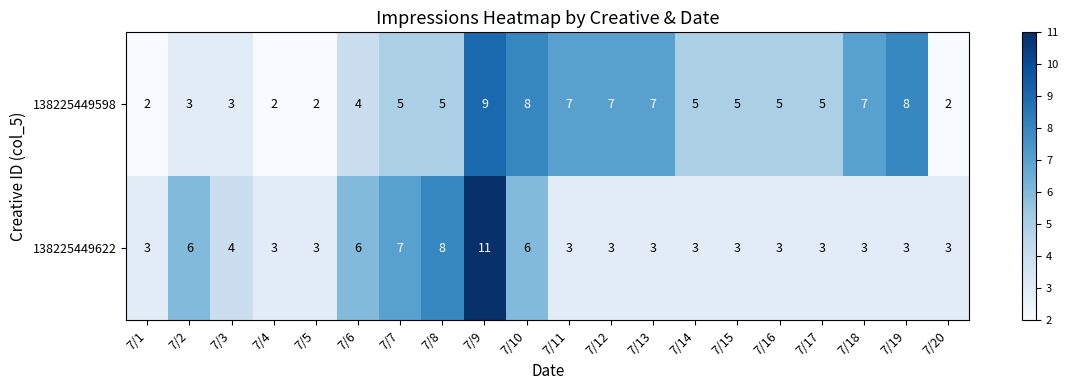

Where does the 138225449598 series first go above 5?

7/9